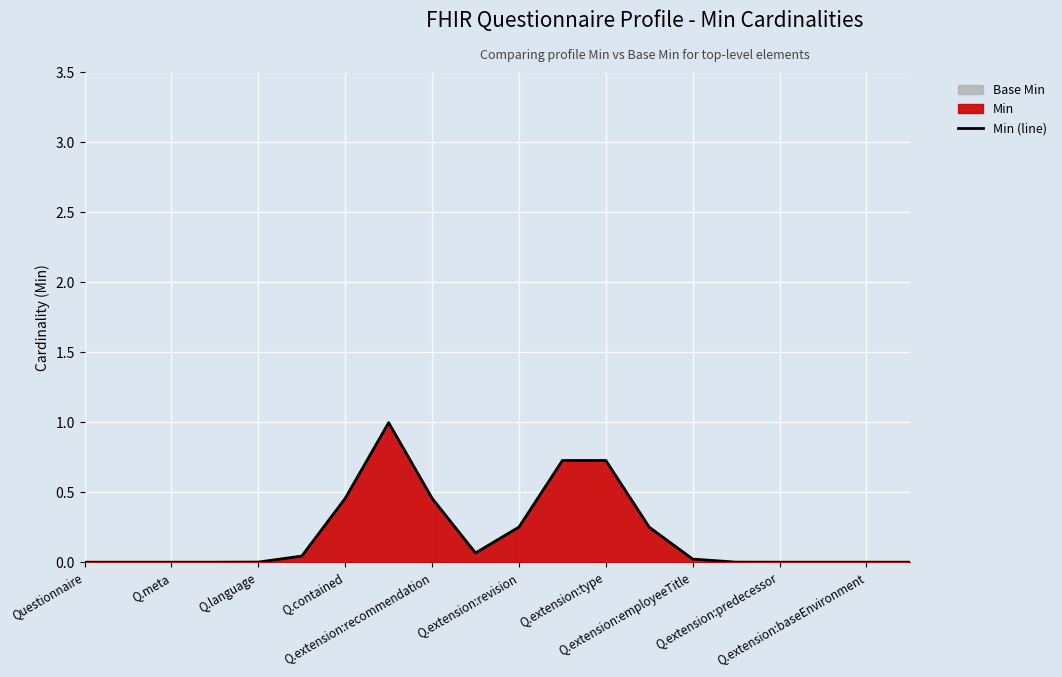

What is the difference between the maximum and minimum values?

1.0